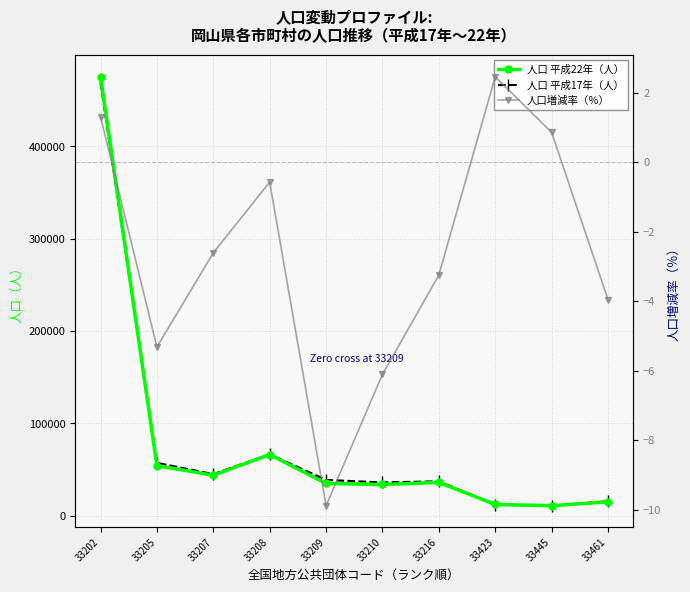

At how many categories does at least one series exceed 107075?

1